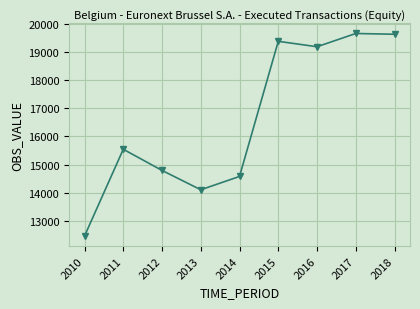

What is the value of the 7th point from the left?

19178